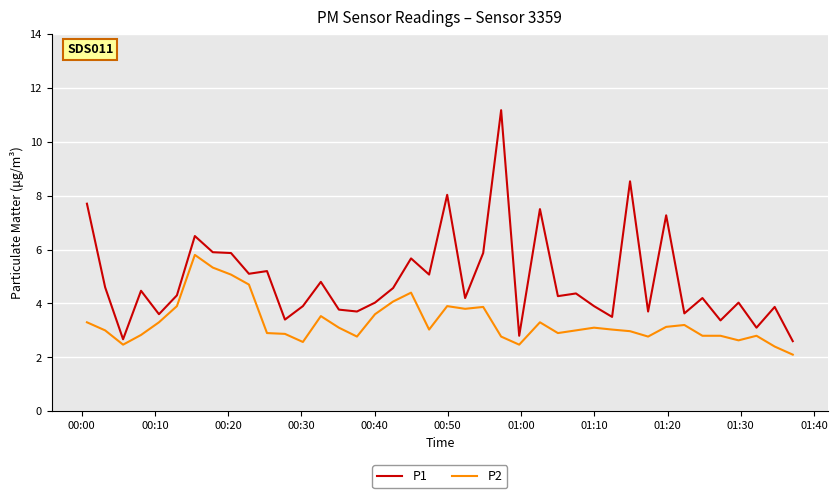

How many distinct data groups are displayed?

2